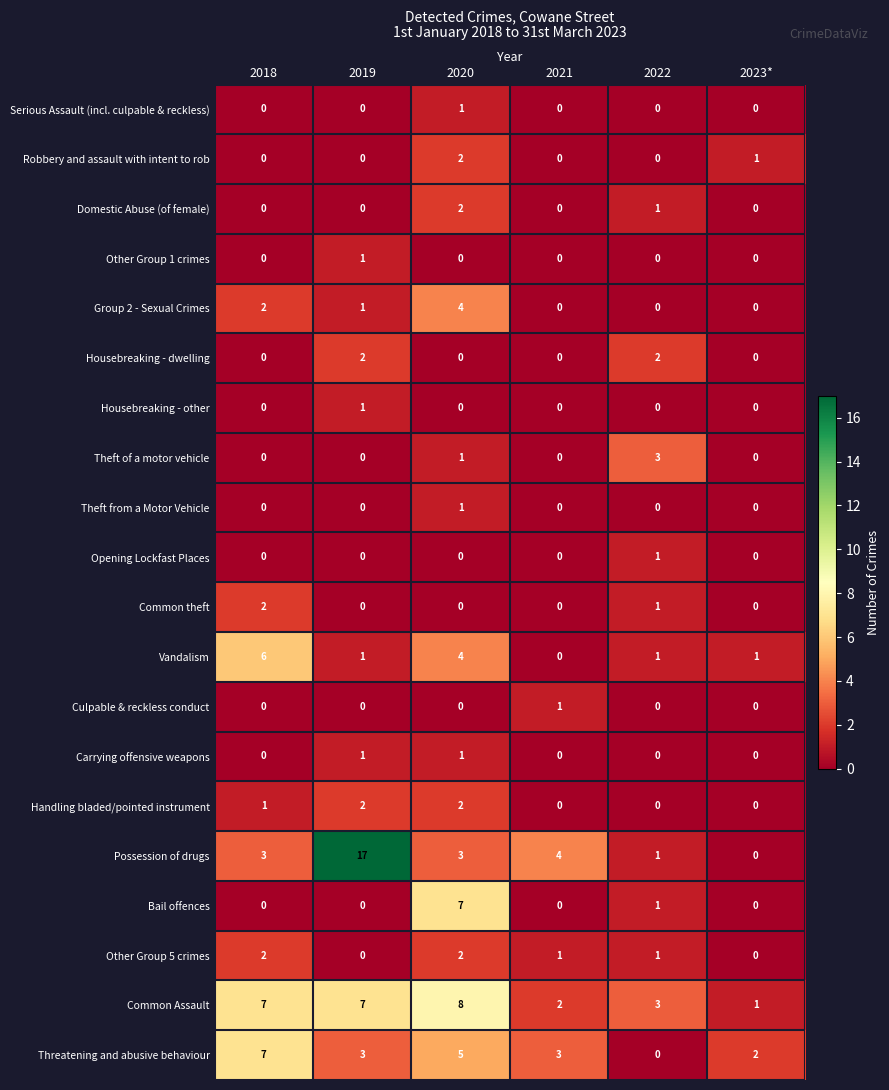

Is it true that Common Assault equals 3 at 2020?

False